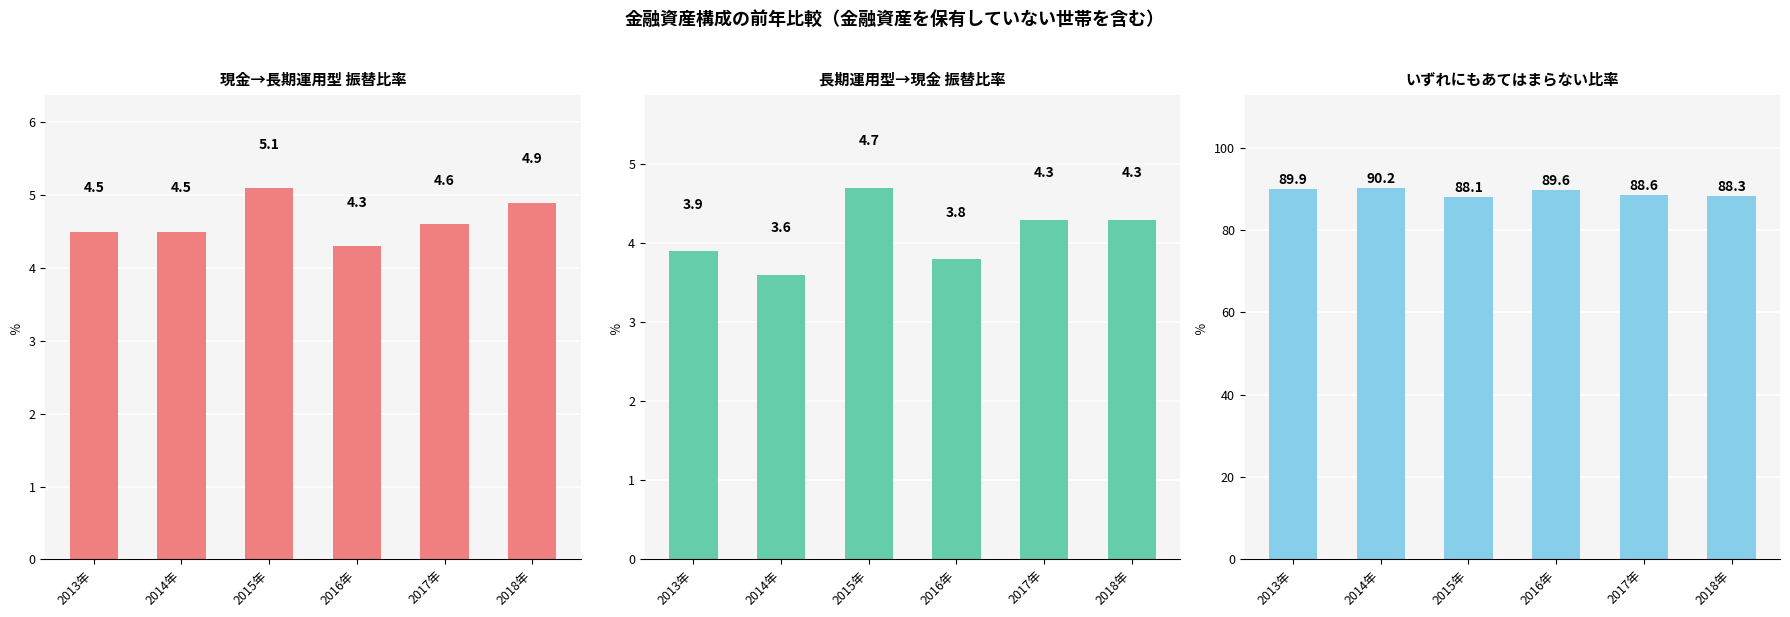

What is the label of the 5th bar from the right?

2014年